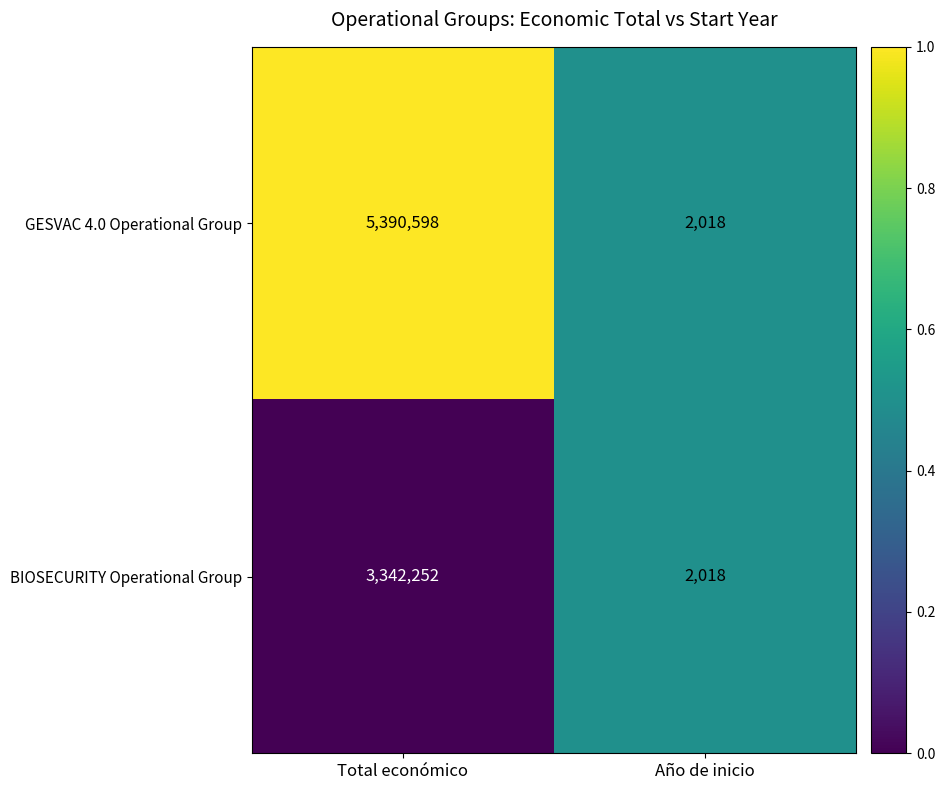

Is it true that GESVAC 4.0 Operational Group equals 2018 at Año de inicio?

True